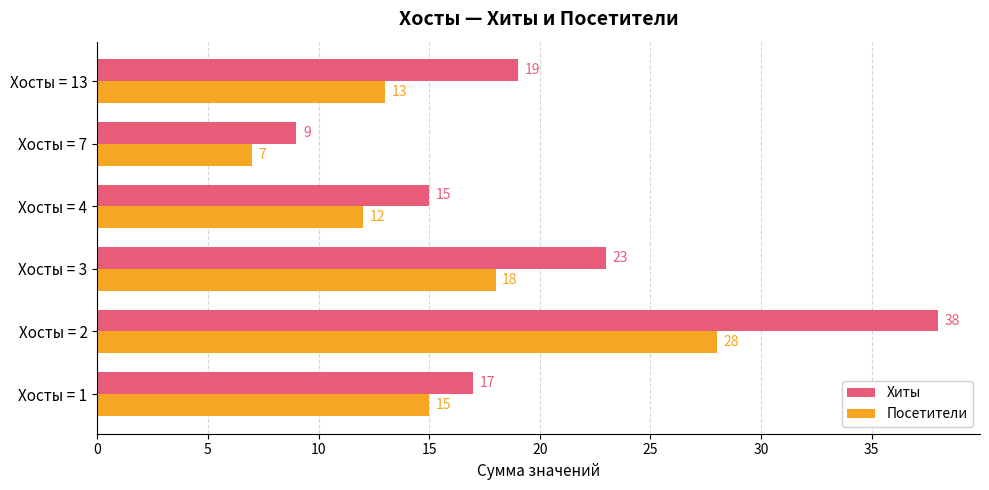

True or false: Хиты has a value of 8 at Хосты = 4.

False